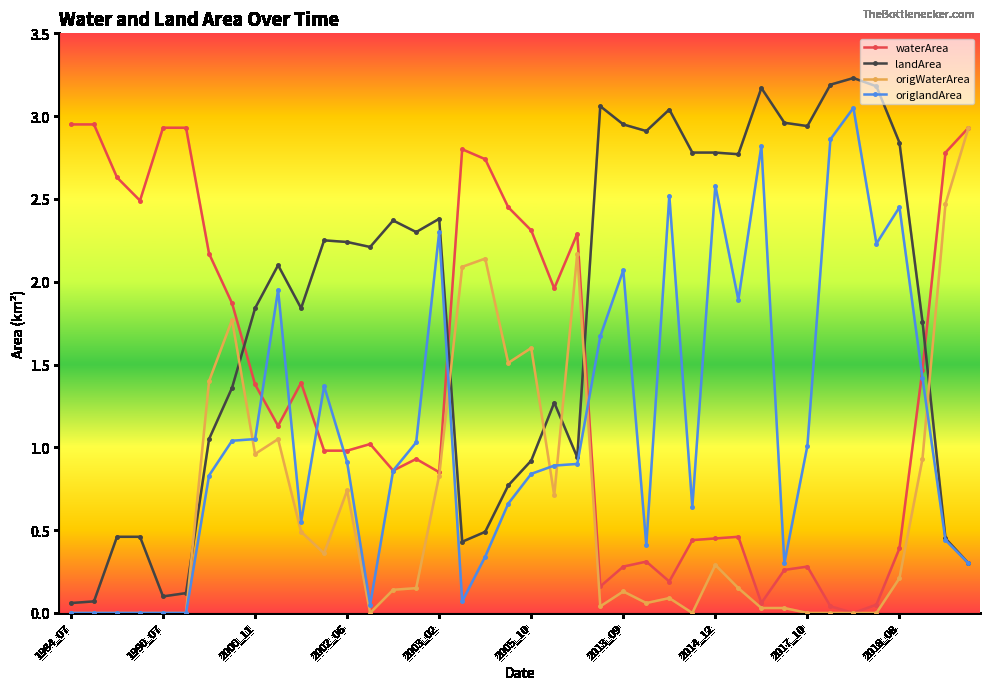

After their last crossing, which series has the higher values: origWaterArea or origlandArea?

origWaterArea